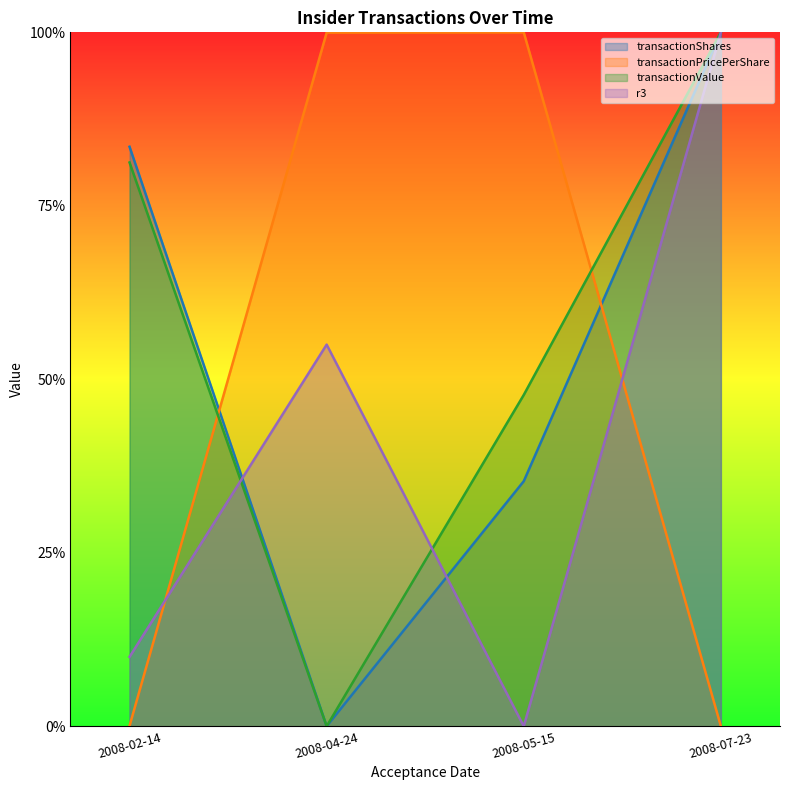

At how many categories does at least one series exceed 0?

4